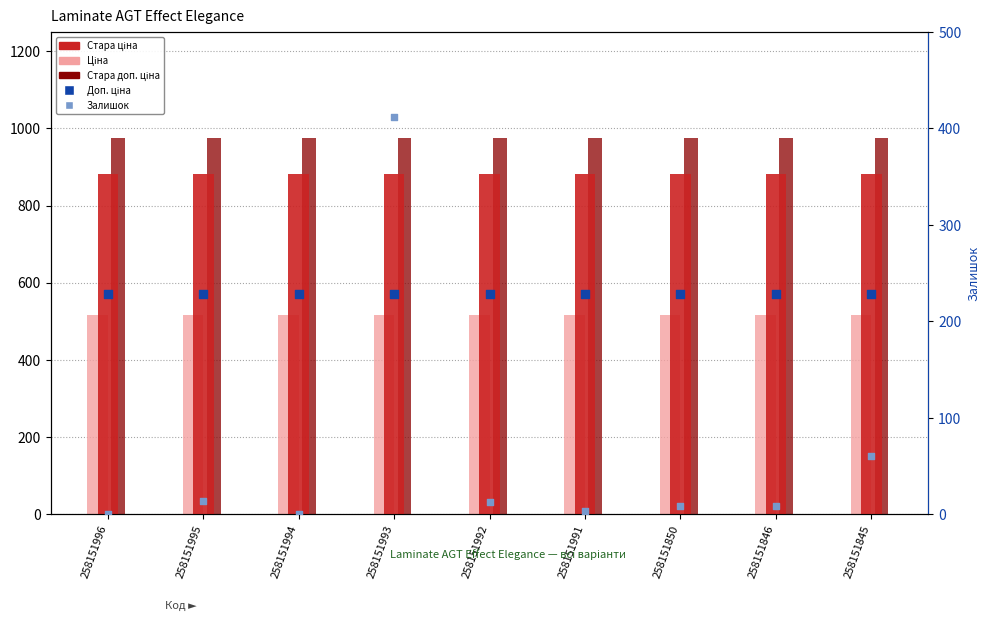

What is the total value across all series at 258151850?

2953.0